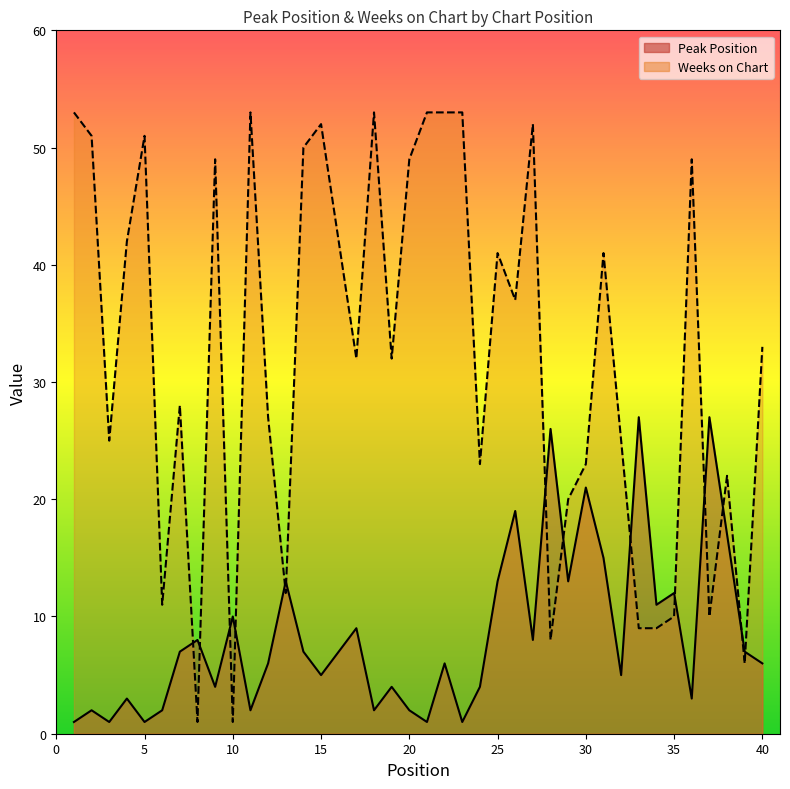

What is the approximate value of Peak Position at 5?

1